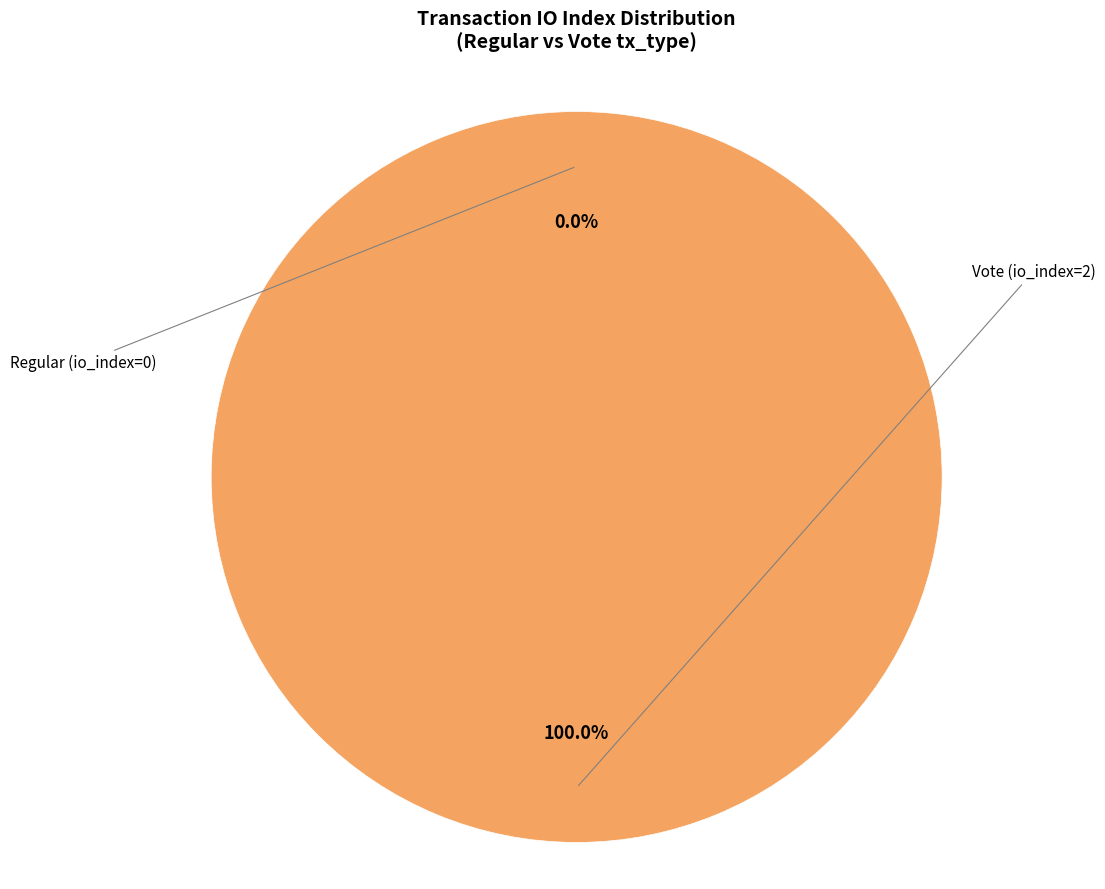

True or false: Vote (io_index=2) accounts for 100% of the total.

True